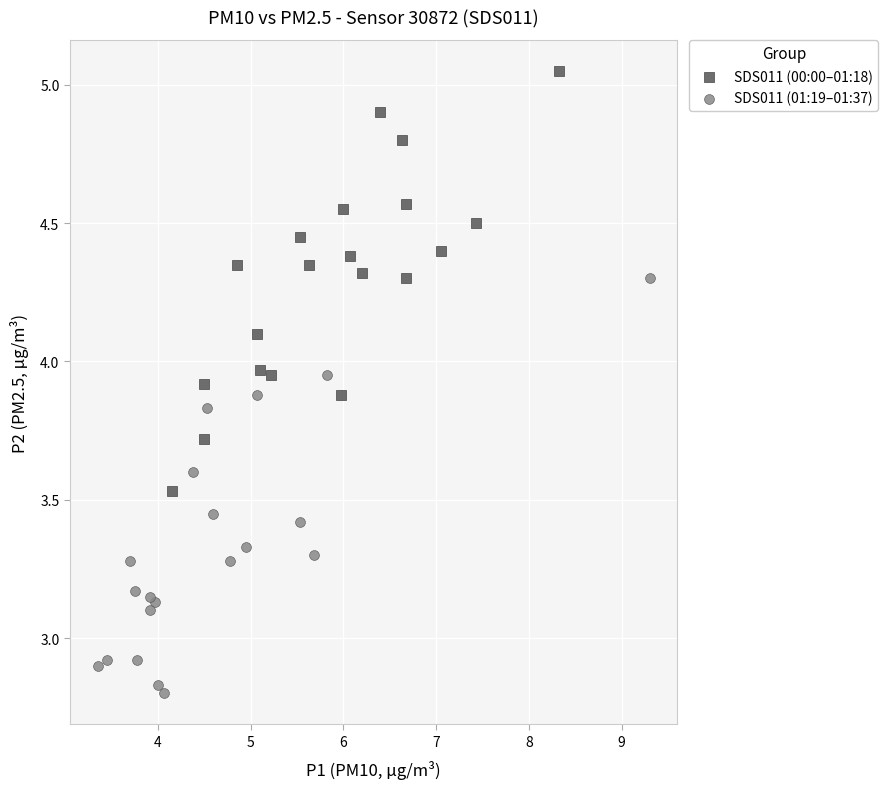

Which series reaches the minimum Y coordinate?

SDS011 (01:19–01:37)